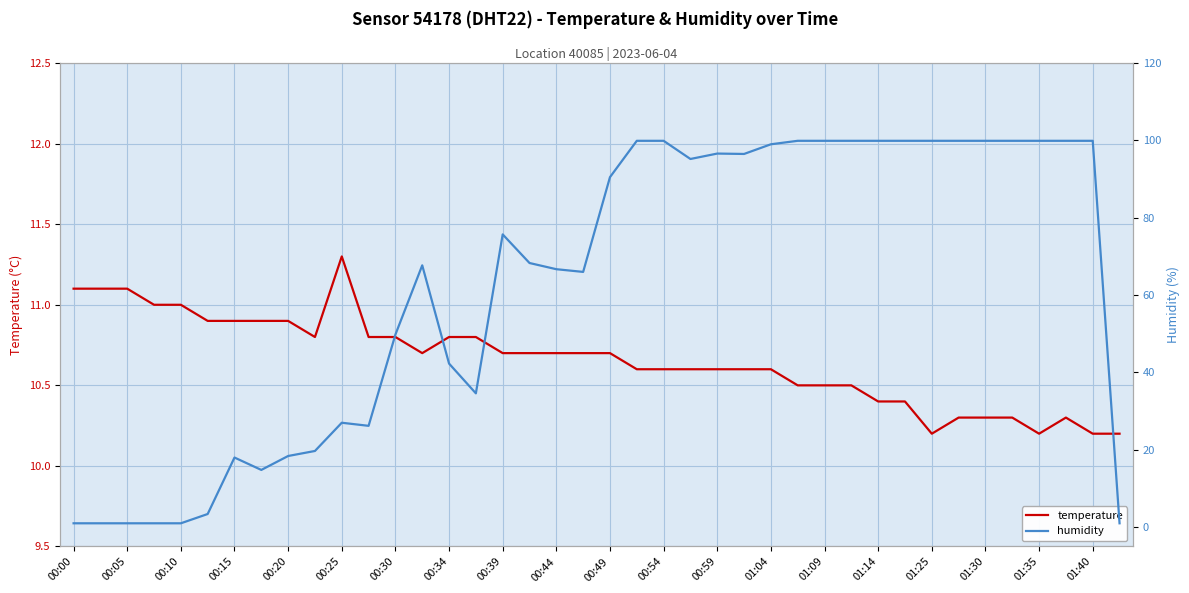

At which category does the chart reach its peak across all series?

21